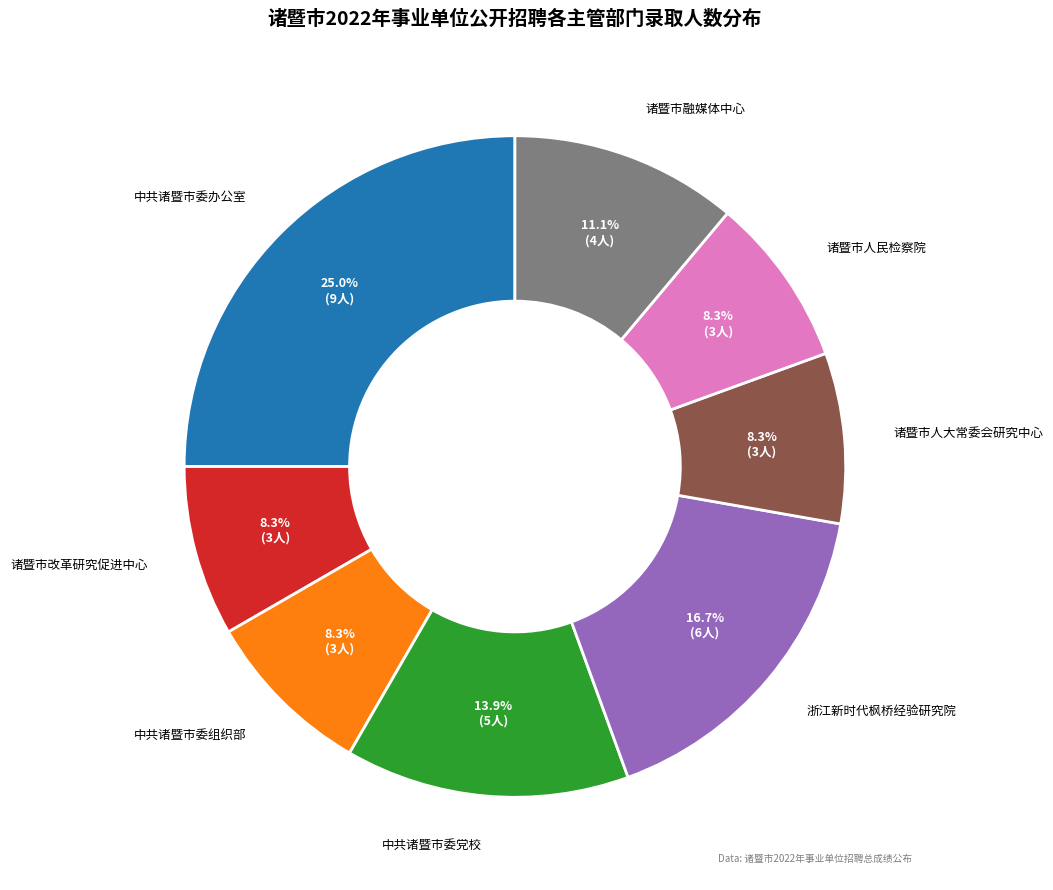

Is there any slice that represents more than half of the pie?

No